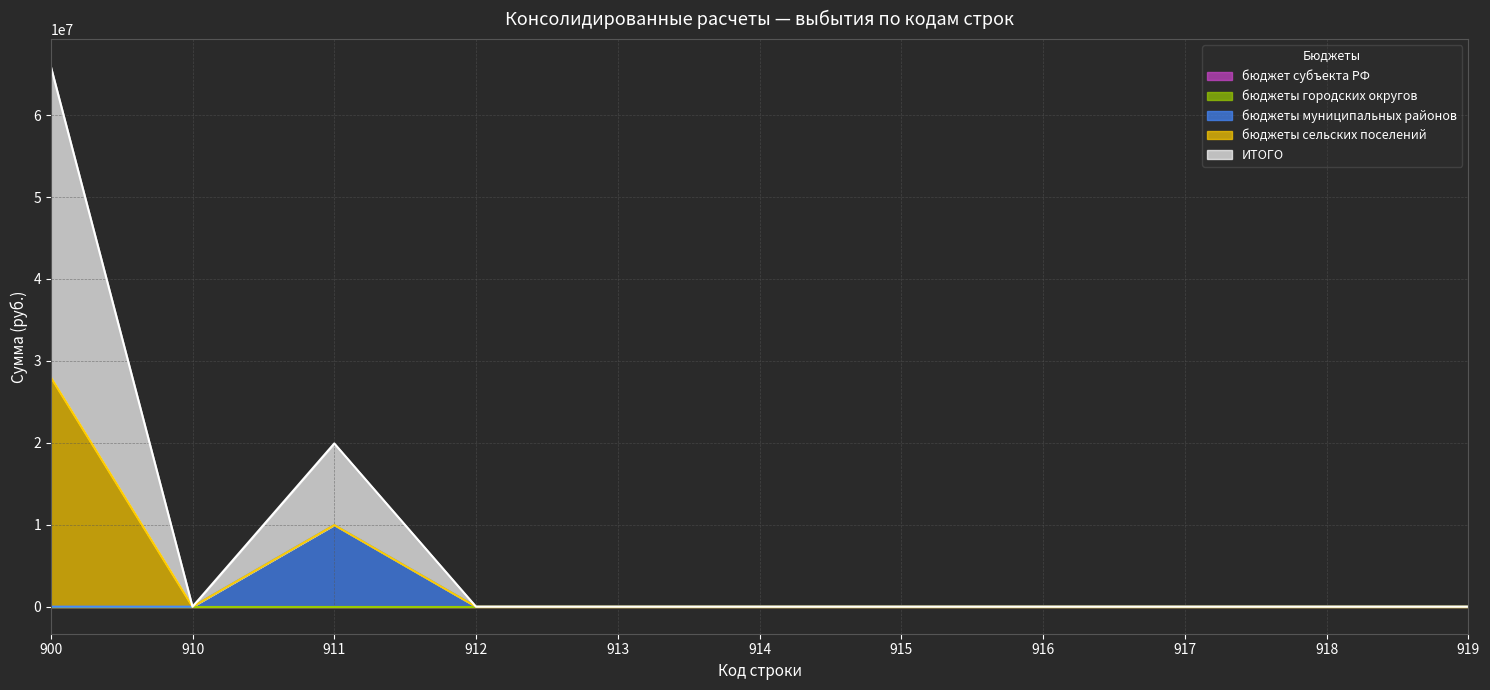

How many data points in бюджеты сельских поселений are above 0?

1